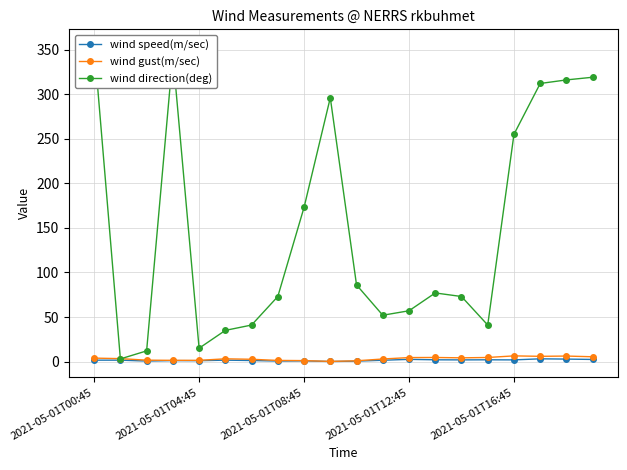

Rank the series at 18 from lowest to highest value.

wind speed(m/sec), wind gust(m/sec), wind direction(deg)